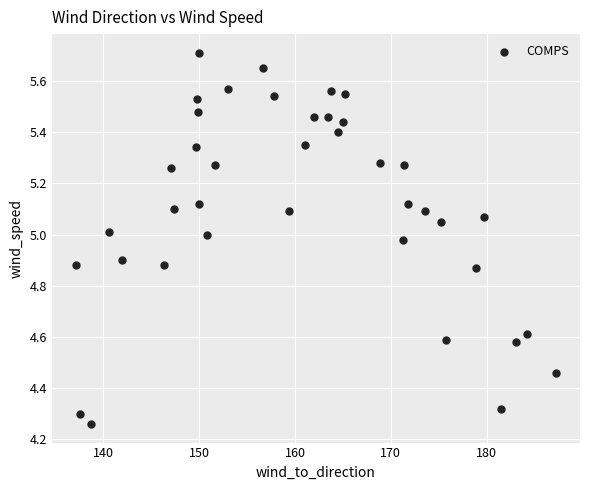

What is the range of X values (max minus min)?

50.1